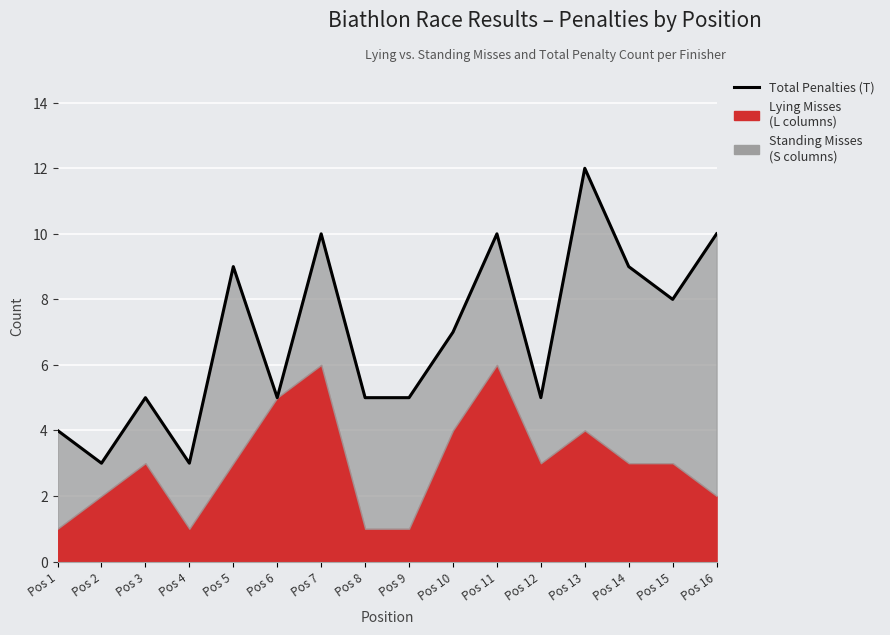

True or false: the data shows 7 at Pos 10.

True